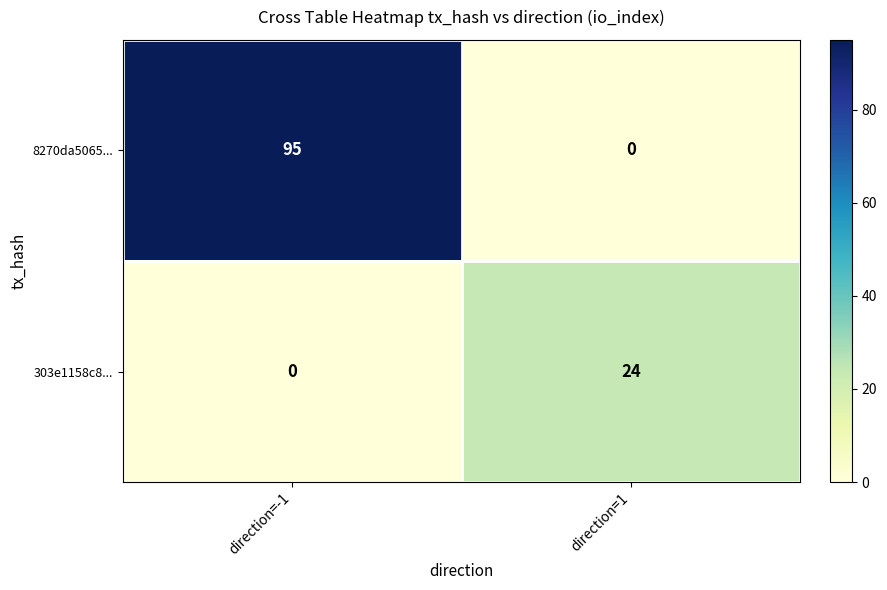

What is the greatest value displayed?

95